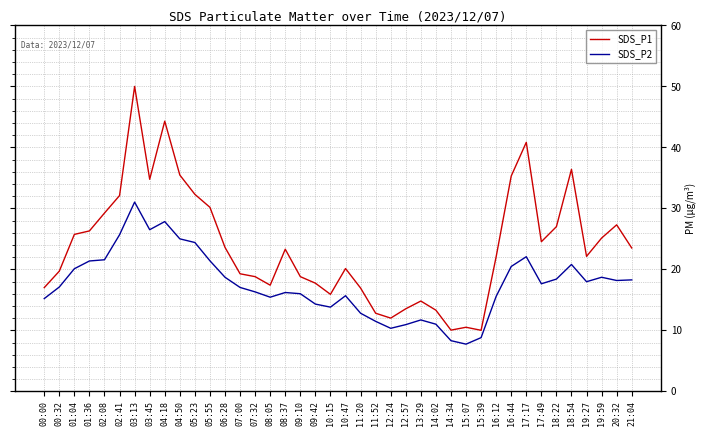

Rank the series by their average value, from highest to lowest.

SDS_P1, SDS_P2